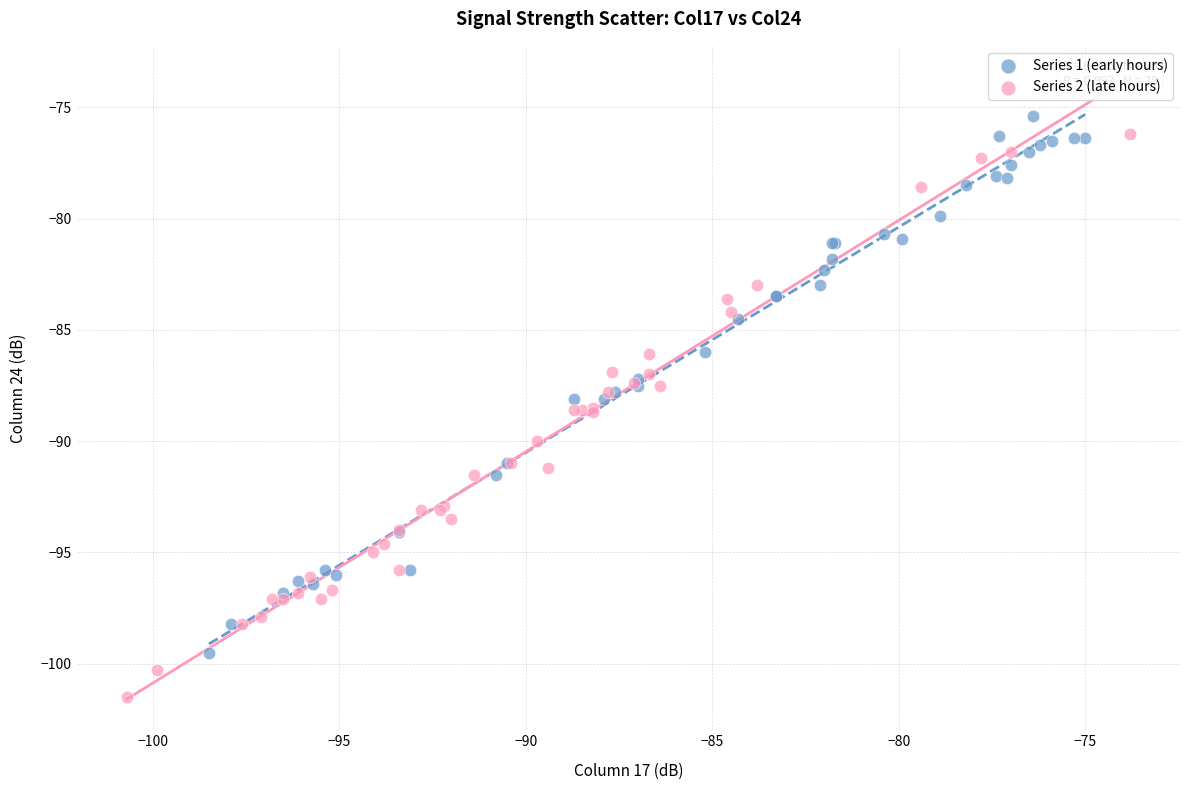

Which series reaches the maximum Y coordinate?

Series 1 (early hours)